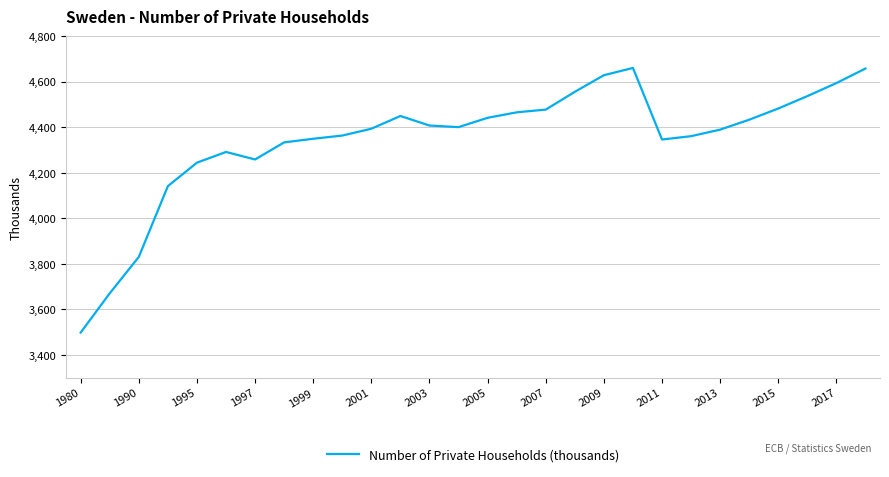

What is the average value?

4344.6